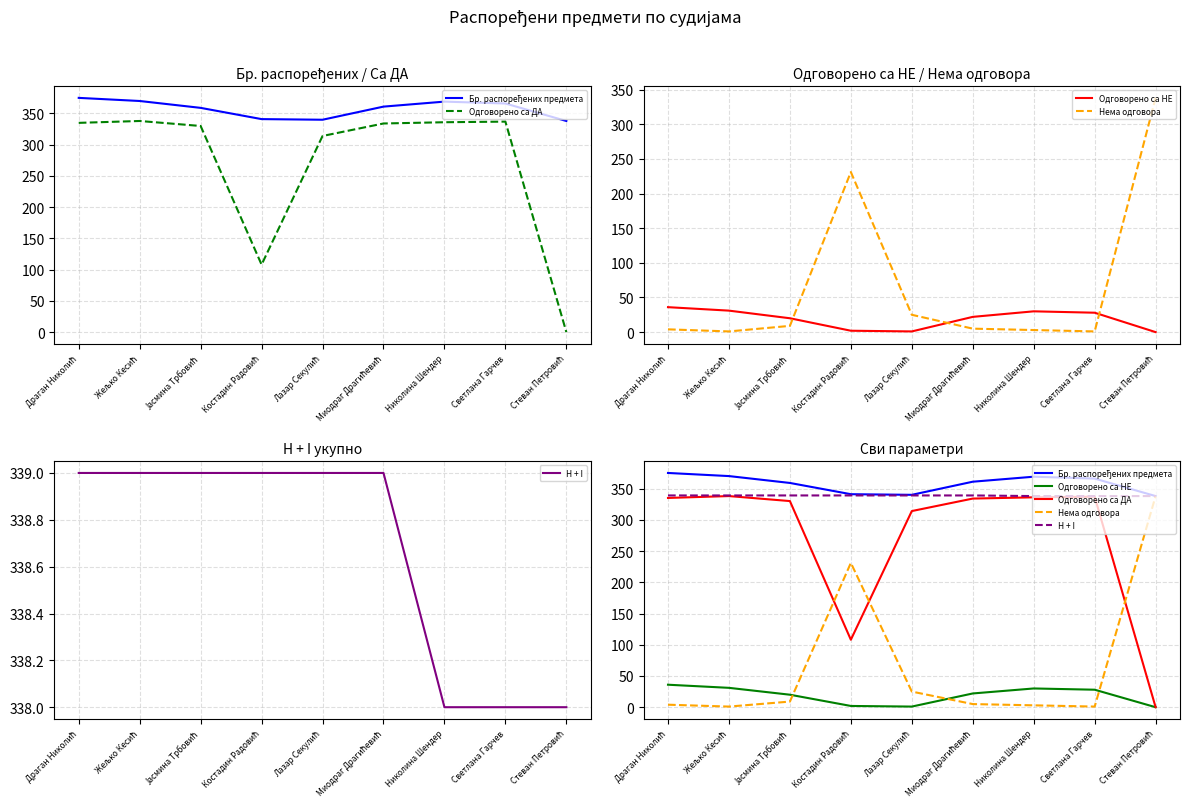

List the labels in order of Одговорено са ДА value, smallest first.

Стеван Петровић, Костадин Радовић, Лазар Секулић, Јасмина Трбовић, Миодраг Драгићевић, Драган Николић, Николина Шендер, Светлана Гарчев, Жељко Кесић